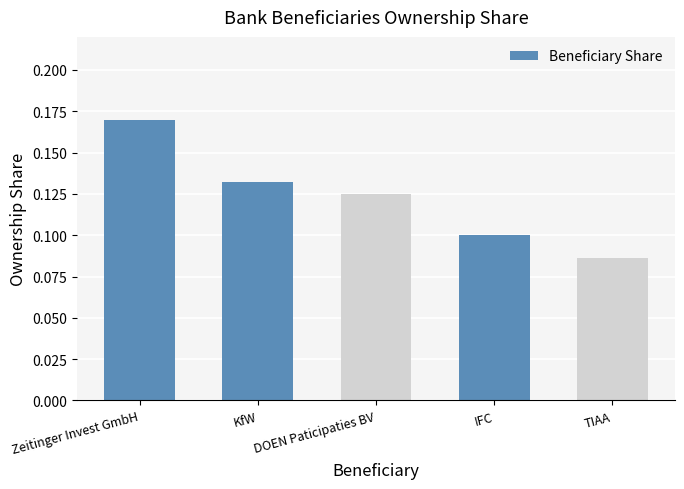

What is the sum of the values at DOEN Paticipaties BV and KfW?

0.3